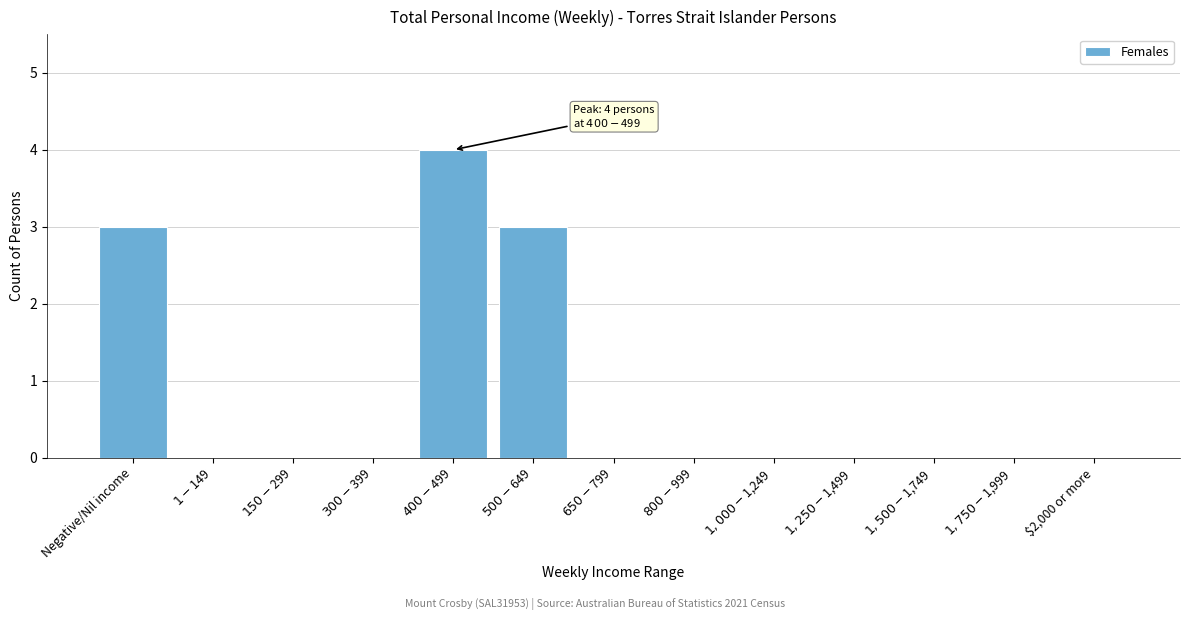

True or false: the data shows 2 at $2,000 or more.

False